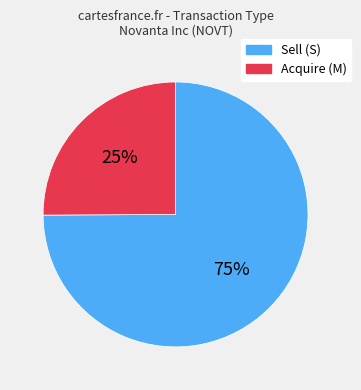

Is there any slice that represents more than half of the pie?

Yes